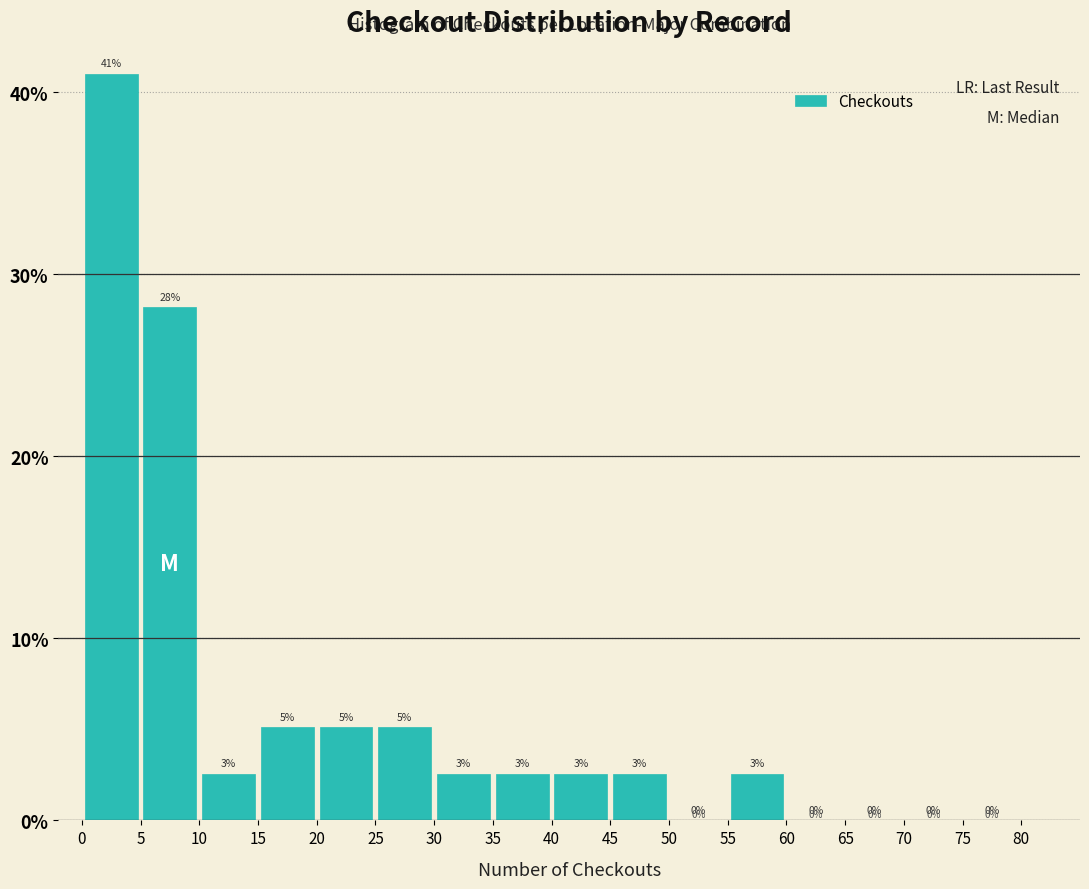

Over which range of the x-axis is the bar tallest?

0 to 5